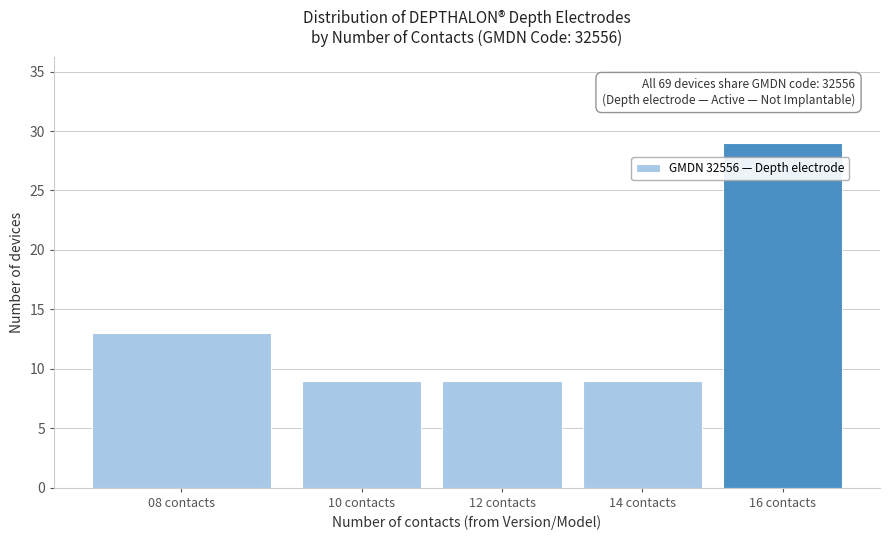

Reading right to left, what are all the values shown in this chart?

29	9	9	9	13